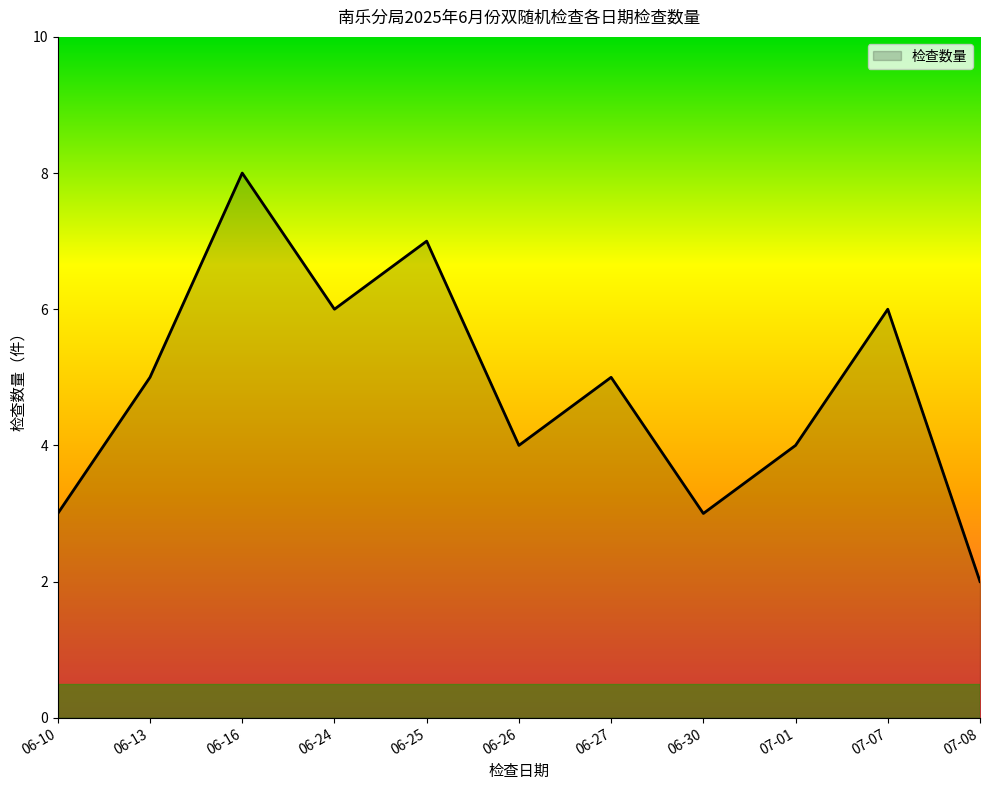

What is the ratio of the value at 06-16 to the value at 07-08?

4.0